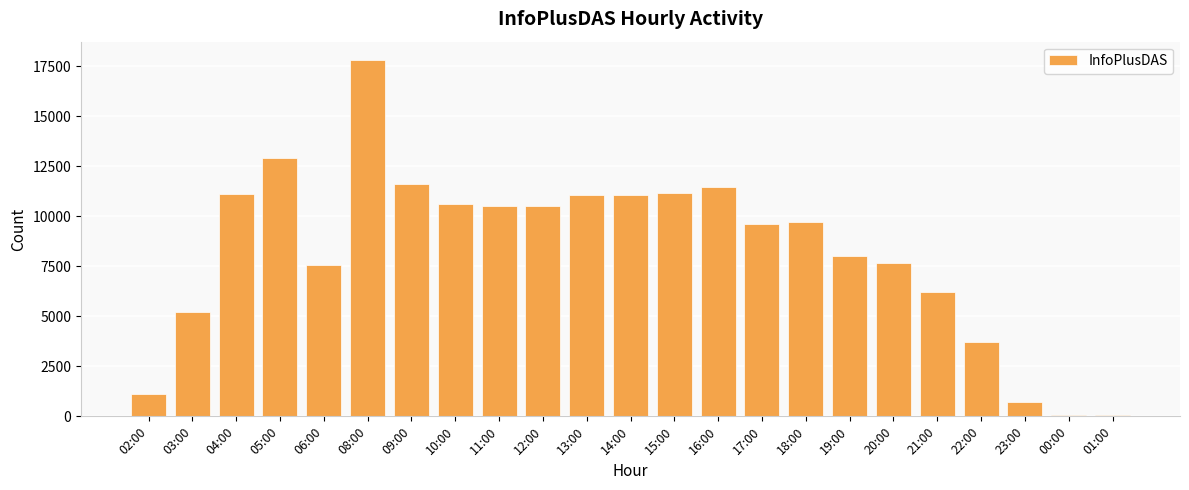

Where is the data nearest to the value 8947?

17:00